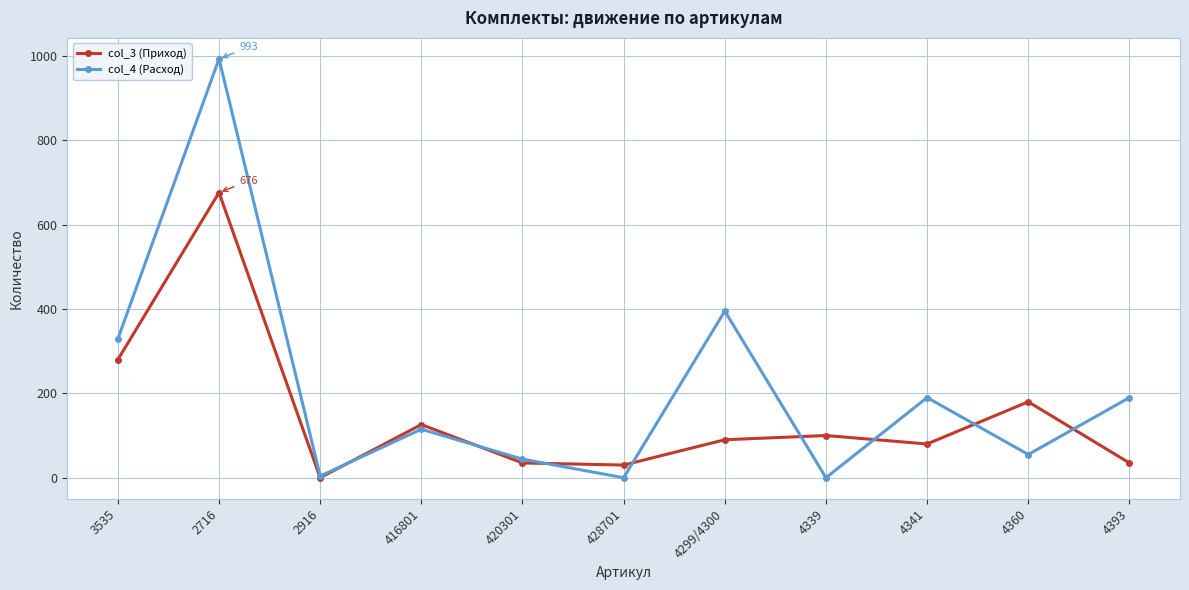

Which label corresponds to the largest value in the chart?

2716